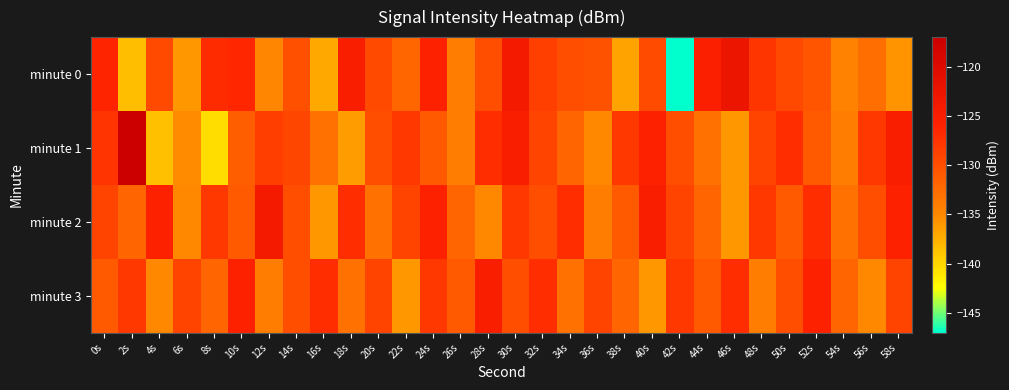

Reading left to right, transcribe all the data shown in this chart.

minute 0: 0s=-126.2	2s=-138.4	4s=-129.6	6s=-136.0	8s=-126.9	10s=-126.4	12s=-134.9	14s=-130.1	16s=-137.1	18s=-125.2	20s=-129.6	22s=-132.1	24s=-126.0	26s=-134.0	28s=-129.9	30s=-124.1	32s=-128.6	34s=-129.9	36s=-130.3	38s=-136.7	40s=-129.7	42s=-146.9	44s=-125.4	46s=-122.7	48s=-127.8	50s=-129.4	52s=-130.5	54s=-134.5	56s=-132.8	58s=-135.7
minute 1: 0s=-127.6	2s=-117.3	4s=-138.5	6s=-135.2	8s=-140.4	10s=-131.3	12s=-128.6	14s=-129.2	16s=-132.9	18s=-136.3	20s=-130.0	22s=-128.0	24s=-131.0	26s=-134.0	28s=-127.0	30s=-125.0	32s=-129.0	34s=-132.0	36s=-135.0	38s=-128.0	40s=-126.0	42s=-130.0	44s=-133.0	46s=-136.0	48s=-129.0	50s=-127.0	52s=-131.0	54s=-134.0	56s=-128.0	58s=-125.0
minute 2: 0s=-129.0	2s=-132.0	4s=-126.0	6s=-135.0	8s=-128.0	10s=-131.0	12s=-124.0	14s=-130.0	16s=-136.0	18s=-127.0	20s=-133.0	22s=-129.0	24s=-126.0	26s=-132.0	28s=-135.0	30s=-128.0	32s=-130.0	34s=-127.0	36s=-134.0	38s=-131.0	40s=-125.0	42s=-129.0	44s=-132.0	46s=-136.0	48s=-128.0	50s=-131.0	52s=-127.0	54s=-133.0	56s=-130.0	58s=-126.0
minute 3: 0s=-131.0	2s=-128.0	4s=-135.0	6s=-129.0	8s=-132.0	10s=-126.0	12s=-134.0	14s=-130.0	16s=-127.0	18s=-133.0	20s=-129.0	22s=-136.0	24s=-128.0	26s=-131.0	28s=-125.0	30s=-130.0	32s=-127.0	34s=-133.0	36s=-129.0	38s=-132.0	40s=-136.0	42s=-128.0	44s=-131.0	46s=-127.0	48s=-134.0	50s=-130.0	52s=-126.0	54s=-132.0	56s=-135.0	58s=-129.0